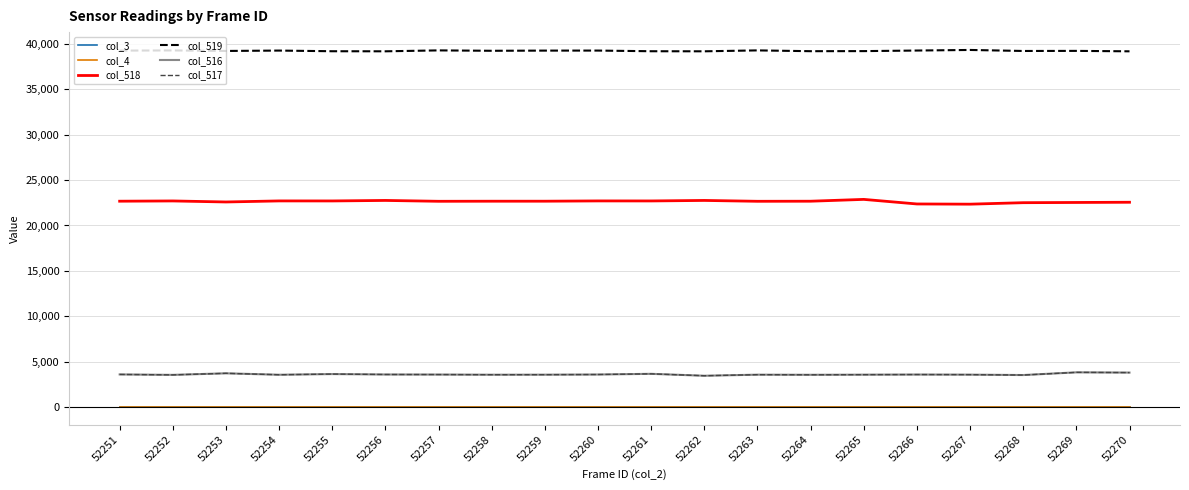

Does the chart display data point markers on the line(s)?

No